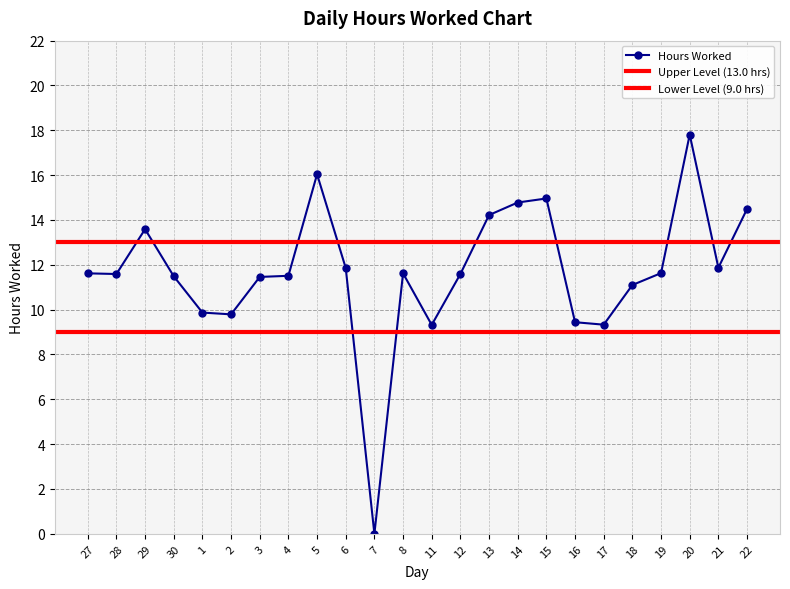

The value at 20 is 5.6. True or false?

False